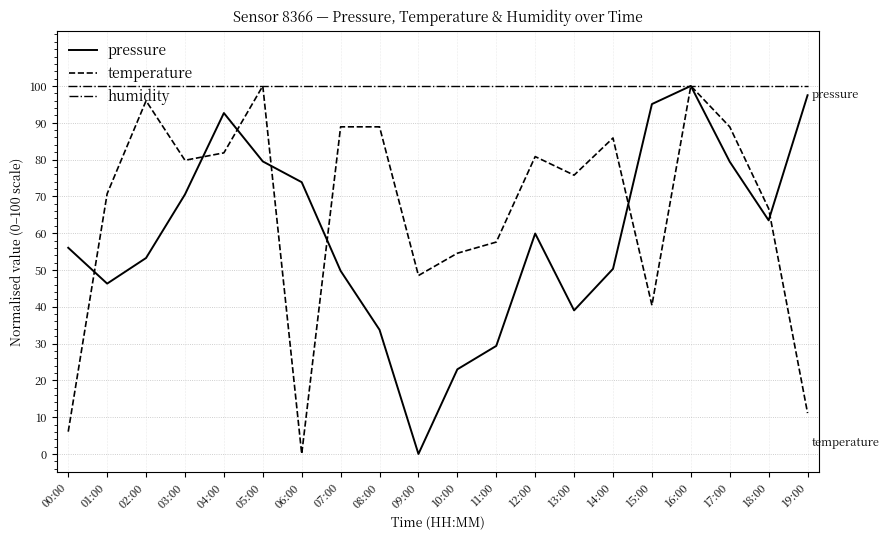

Which series ends up on top after the final intersection of temperature and pressure?

pressure